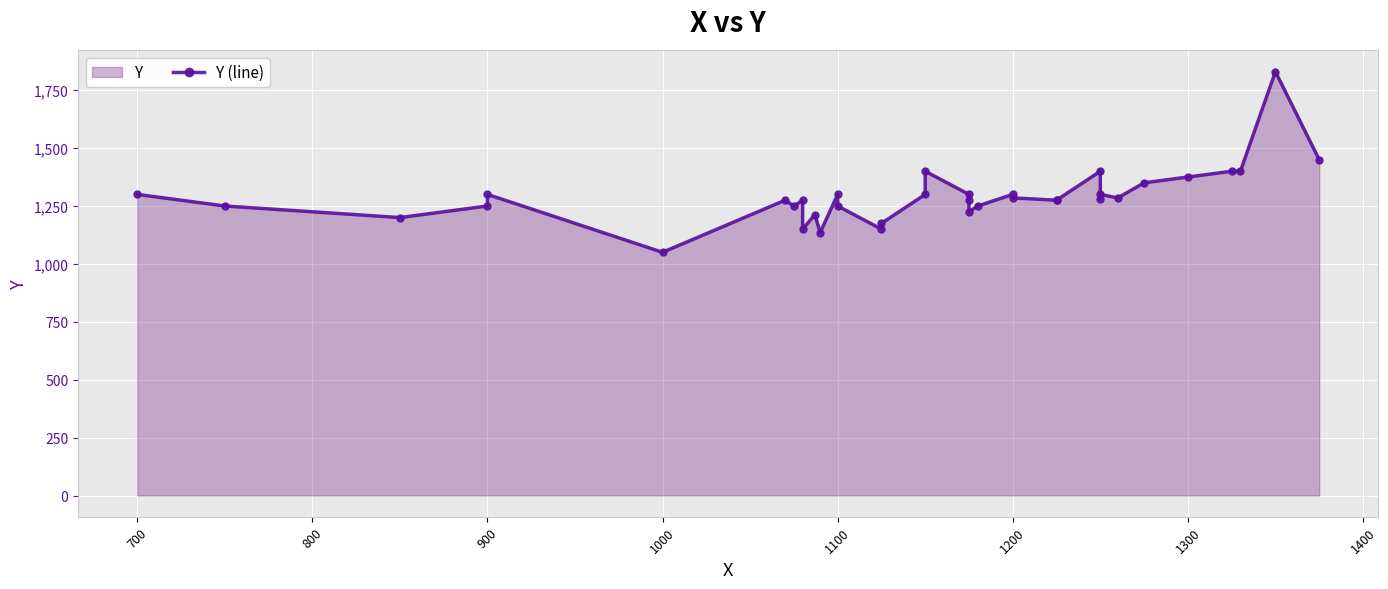

What is the ratio of the value at 800 to the value at 1300?

1.0